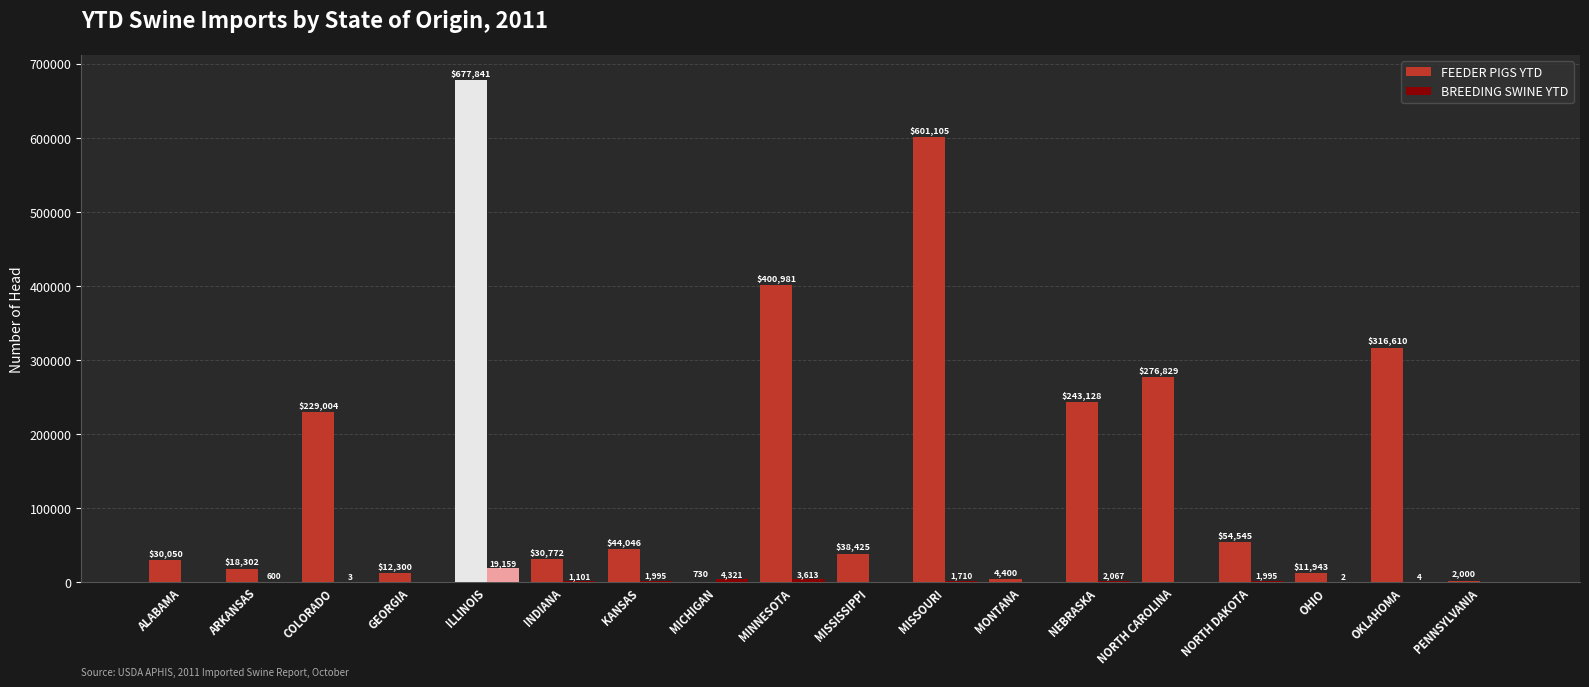

Does the chart contain stacked bars?

No